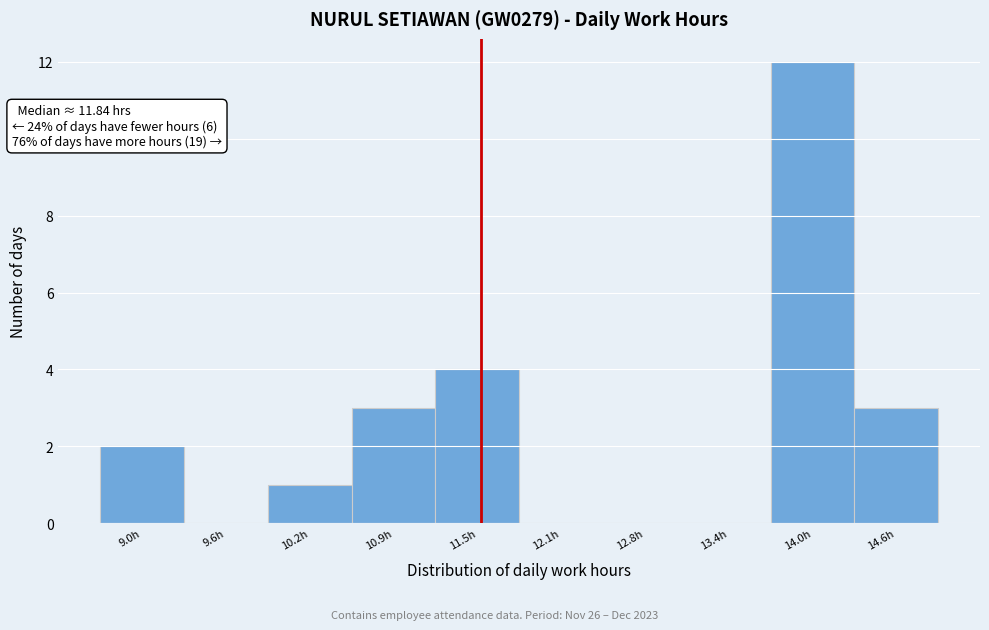

Reading left to right, what are all the values shown in this chart?

9.0h=2	9.6h=0	10.2h=1	10.9h=3	11.5h=4	12.1h=0	12.8h=0	13.4h=0	14.0h=12	14.6h=3